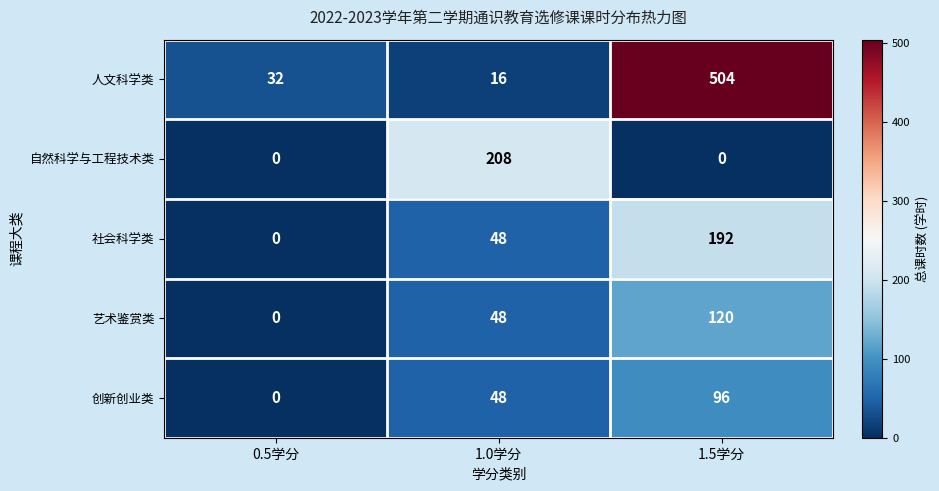

Reading right to left, transcribe all the data shown in this chart.

人文科学类: 1.5学分=504	1.0学分=16	0.5学分=32
自然科学与工程技术类: 1.5学分=0	1.0学分=208	0.5学分=0
社会科学类: 1.5学分=192	1.0学分=48	0.5学分=0
艺术鉴赏类: 1.5学分=120	1.0学分=48	0.5学分=0
创新创业类: 1.5学分=96	1.0学分=48	0.5学分=0